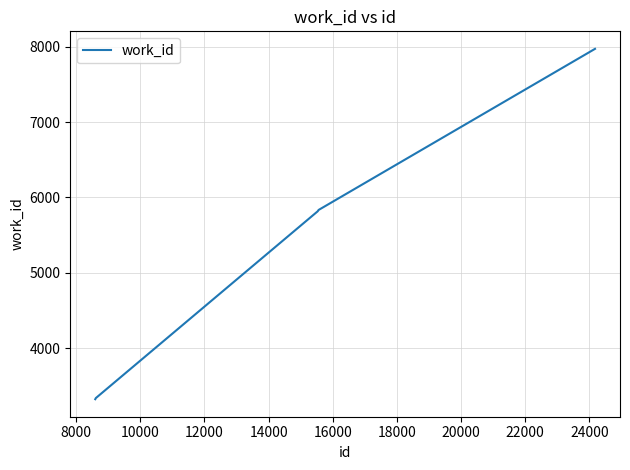

True or false: there are more than 1 points higher than both neighbors.

False